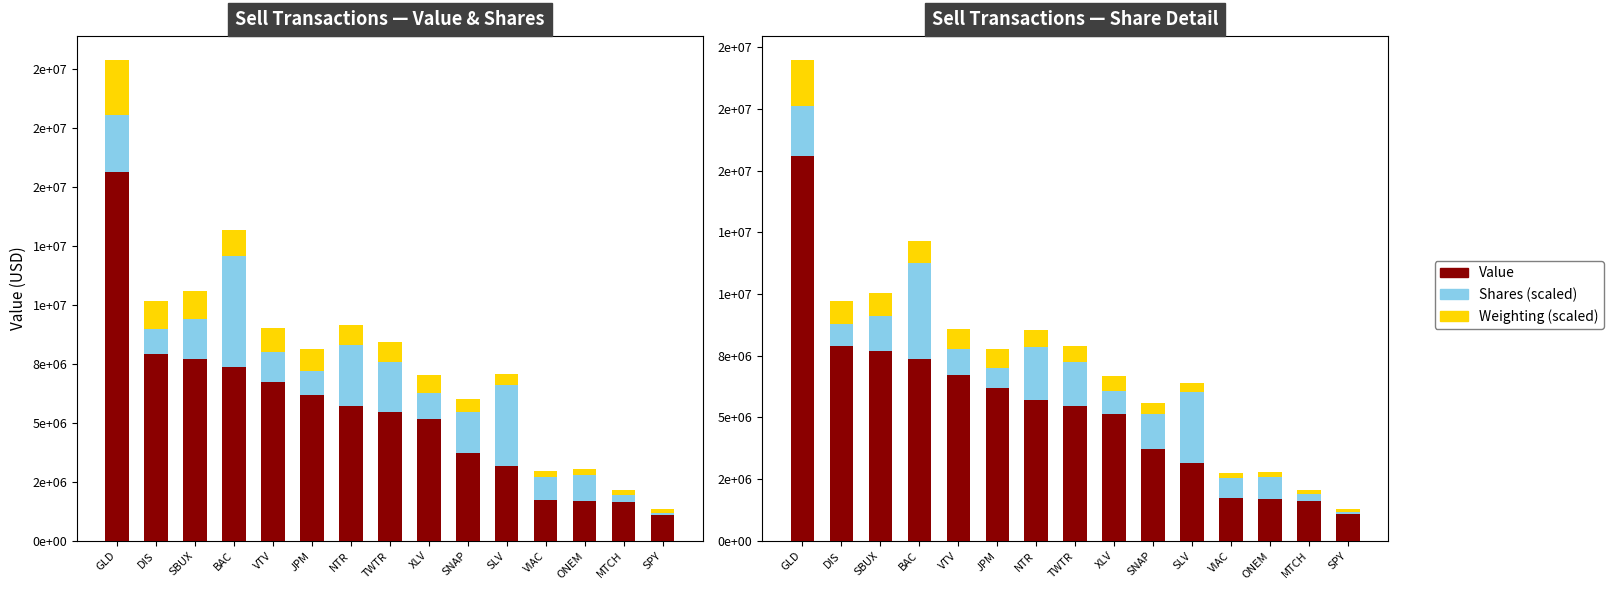

Reading left to right, what are all the values shown in this chart?

Value: GLD=15612000.0	DIS=7907000.0	SBUX=7683000.0	BAC=7369000.0	VTV=6726000.0	JPM=6184000.0	NTR=5699000.0	TWTR=5472000.0	XLV=5154000.0	SNAP=3704000.0	SLV=3165000.0	VIAC=1738000.0	ONEM=1706000.0	MTCH=1635000.0	SPY=1107000.0
Shares (scaled): GLD=2000047.2	DIS=878194.5	SBUX=1440924.2	BAC=3903000.0	VTV=1048550.3	JPM=832516.2	NTR=2167247.2	TWTR=1762188.4	XLV=904835.0	SNAP=1451518.9	SLV=2857113.7	VIAC=789891.4	ONEM=894588.6	MTCH=243904.2	SPY=57236.1
Weighting (scaled): GLD=1873440.0	DIS=948819.0	SBUX=922073.8	BAC=884290.8	VTV=807026.8	JPM=742074.1	NTR=683913.9	TWTR=656744.1	XLV=618536.6	SNAP=444480.3	SLV=379952.1	VIAC=208443.0	ONEM=204622.3	MTCH=196131.7	SPY=132877.1